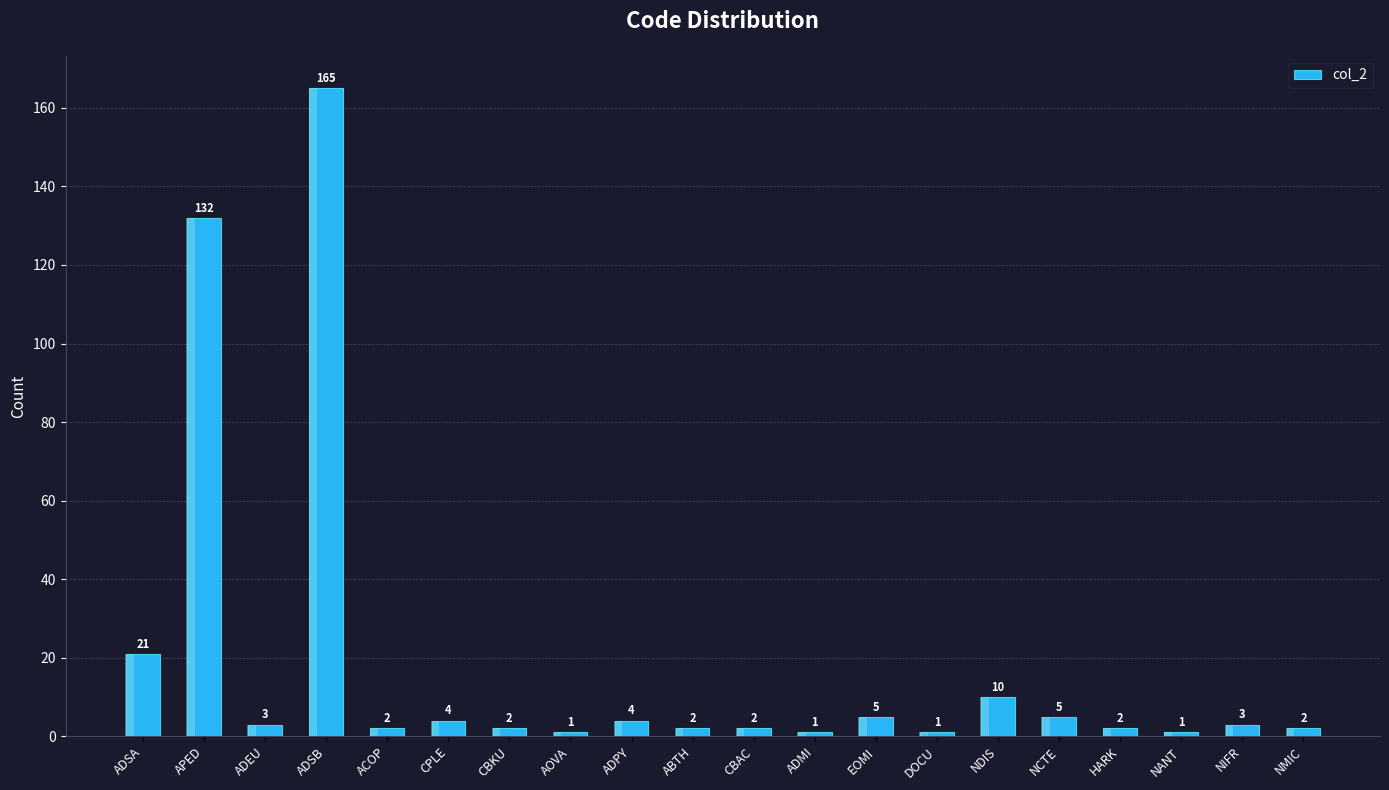

Between NANT and ADMI, which is larger?

NANT